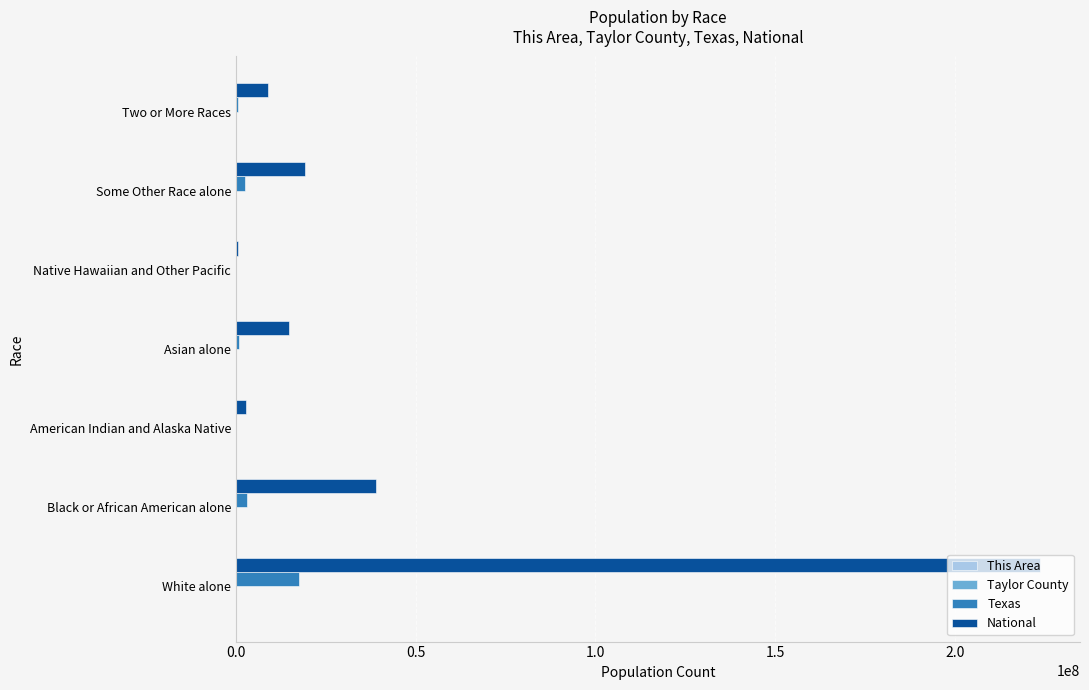

The value of Texas at White alone is 17701552. True or false?

True